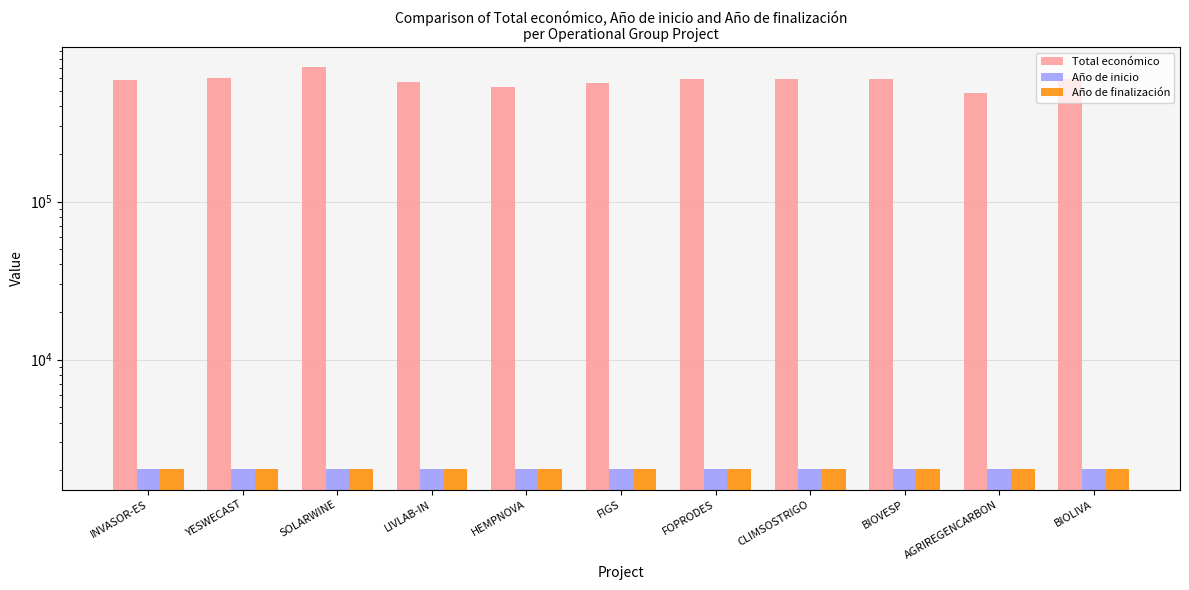

What is the highest value of the Año de inicio series?

2024